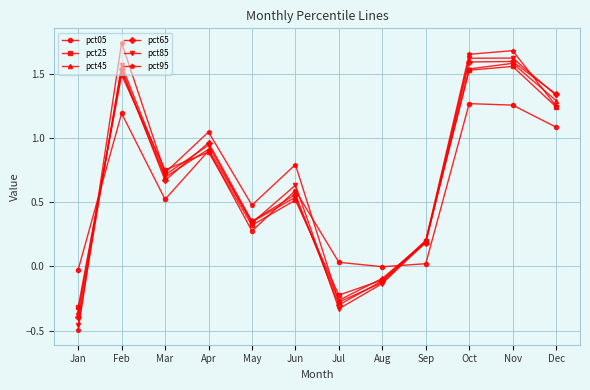

What is the difference between the maximum and second lowest values in the pct95 series?

2.0